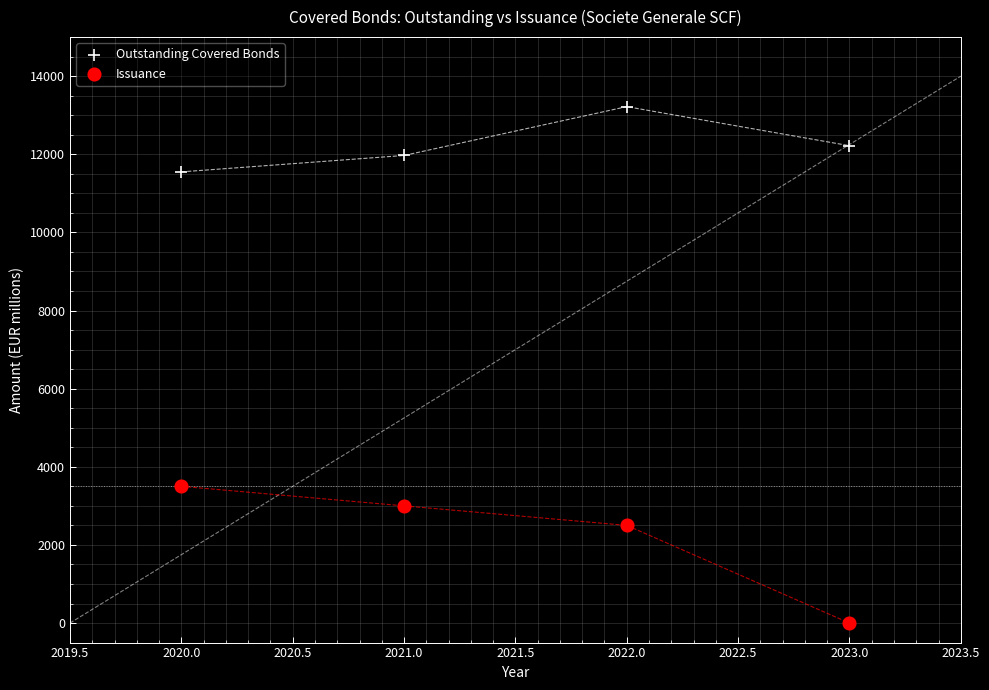

Which series contains the lowest Y value?

Issuance